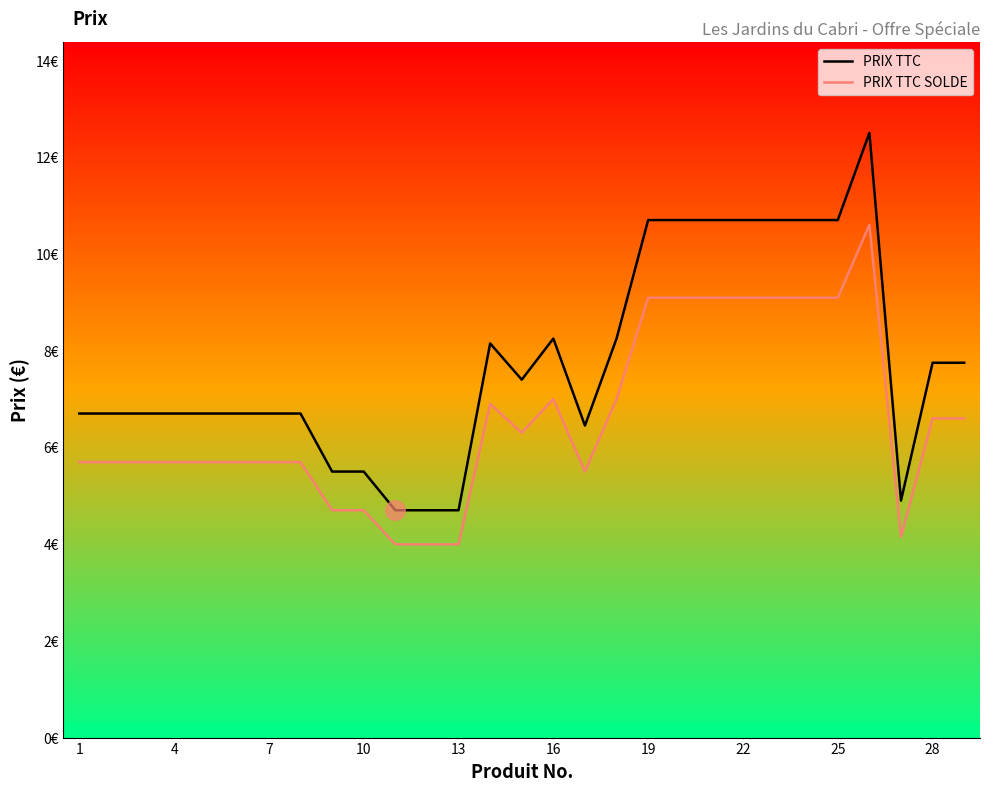

At 25, list the series in order from largest to smallest.

PRIX TTC, PRIX TTC SOLDE